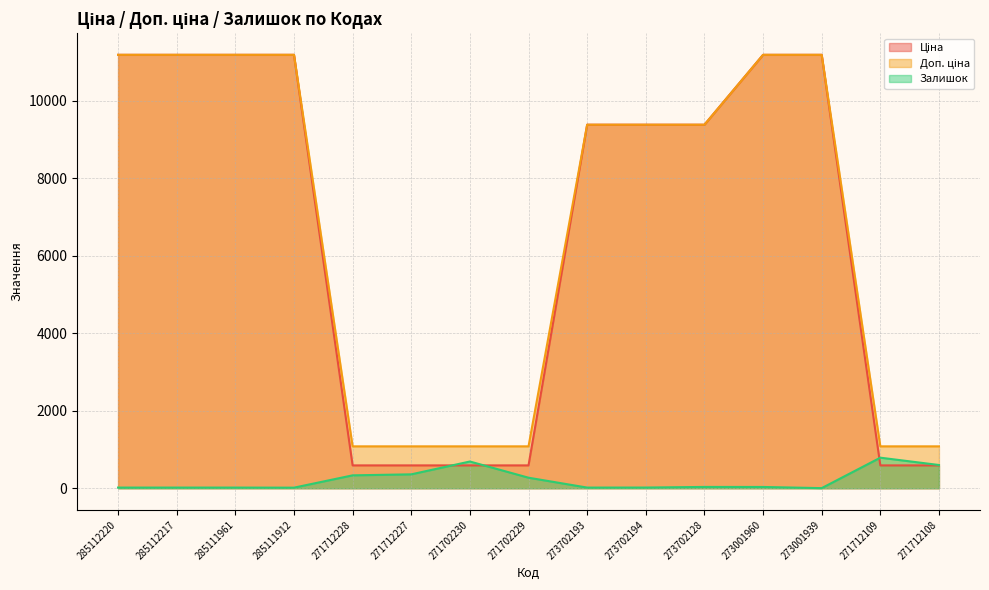

Reading left to right, extract all data points from this chart.

Ціна: 285112220=11188.2	285112217=11188.2	285111961=11188.2	285111912=11188.2	271712228=589.9	271712227=589.9	271702230=589.9	271702229=589.9	273702193=9384.0	273702194=9384.0	273702128=9384.0	273001960=11188.2	273001939=11188.2	271712109=589.9	271712108=589.9
Доп. ціна: 285112220=11188.2	285112217=11188.2	285111961=11188.2	285111912=11188.2	271712228=1081.7	271712227=1081.7	271702230=1081.7	271702229=1081.7	273702193=9384.0	273702194=9384.0	273702128=9384.0	273001960=11188.2	273001939=11188.2	271712109=1081.7	271712108=1081.7
Залишок: 285112220=17.0	285112217=17.0	285111961=17.0	285111912=15.0	271712228=333.0	271712227=359.0	271702230=690.0	271702229=272.0	273702193=17.0	273702194=18.0	273702128=34.0	273001960=33.0	273001939=3.0	271712109=789.0	271712108=600.0